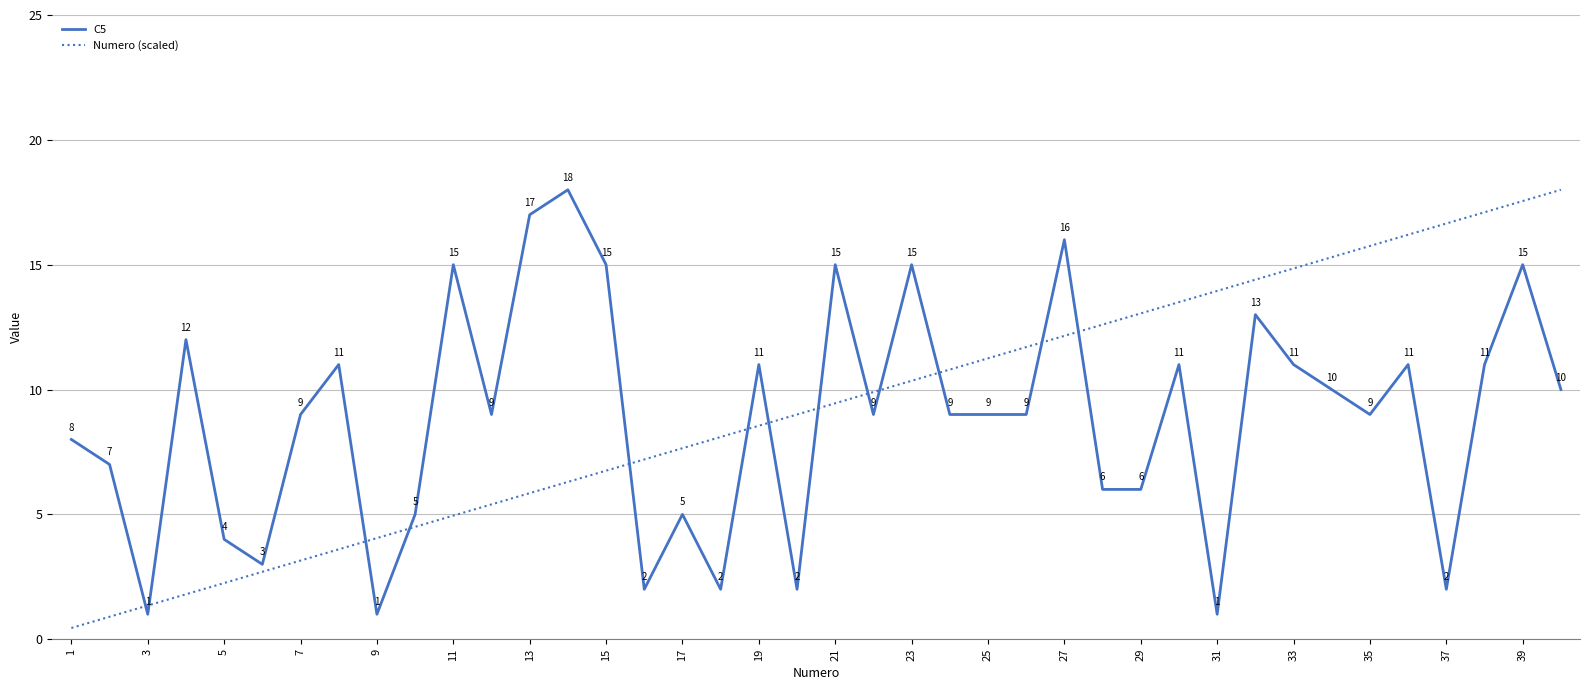

What are all the series names shown in the legend?

C5, Numero (scaled)